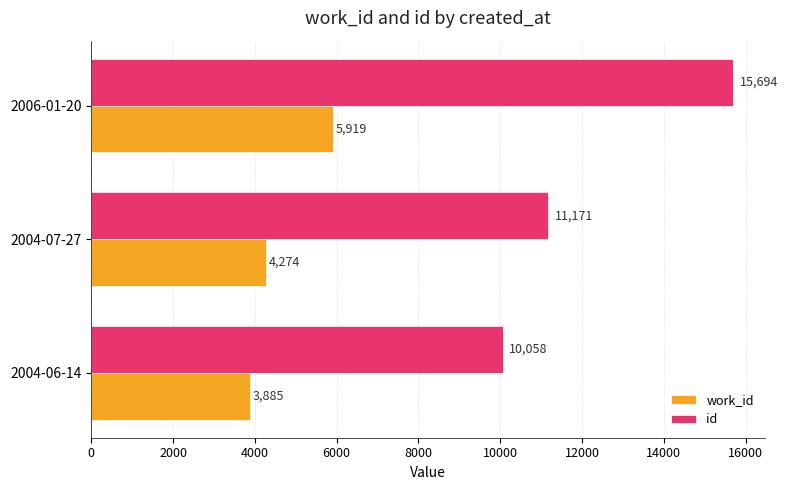

What is the total value across all series at 2004-07-27?

15445